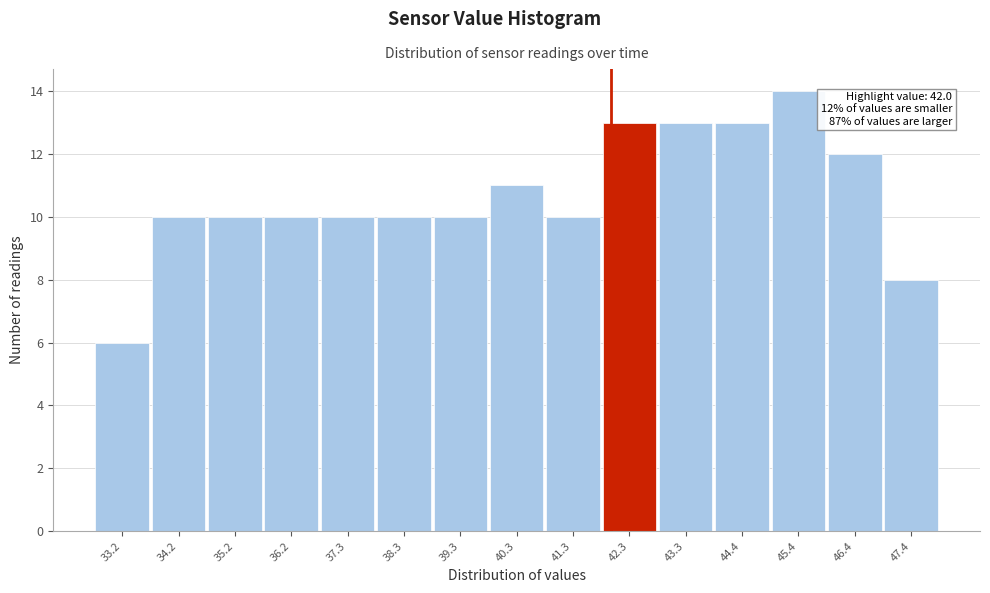

Which range on the x-axis has the tallest bar?

44.8 to 45.8